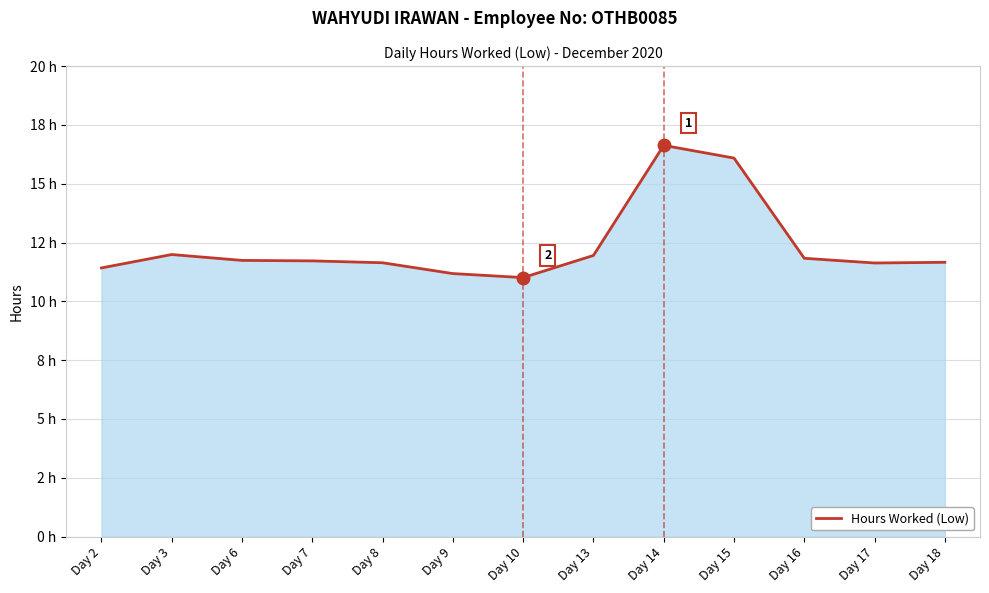

True or false: the data shows 11.6 at Day 17.

True